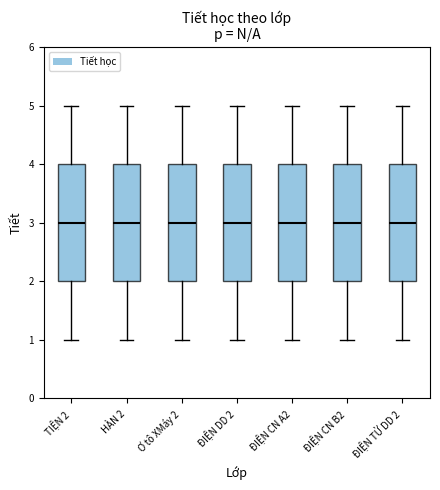

Reading left to right, read every box against the y-axis: the position of its median line, the range the box covers, and the ends of its whiskers. The values are not printed on the chart, so give them approximately, as read against the axis.

TIỆN 2: median 3, box 2 to 4, whiskers 1 to 5
HÀN 2: median 3, box 2 to 4, whiskers 1 to 5
Ơ tô XMáy 2: median 3, box 2 to 4, whiskers 1 to 5
ĐIỆN DD 2: median 3, box 2 to 4, whiskers 1 to 5
ĐIỆN CN A2: median 3, box 2 to 4, whiskers 1 to 5
ĐIỆN CN B2: median 3, box 2 to 4, whiskers 1 to 5
ĐIỆN TỬ DD 2: median 3, box 2 to 4, whiskers 1 to 5